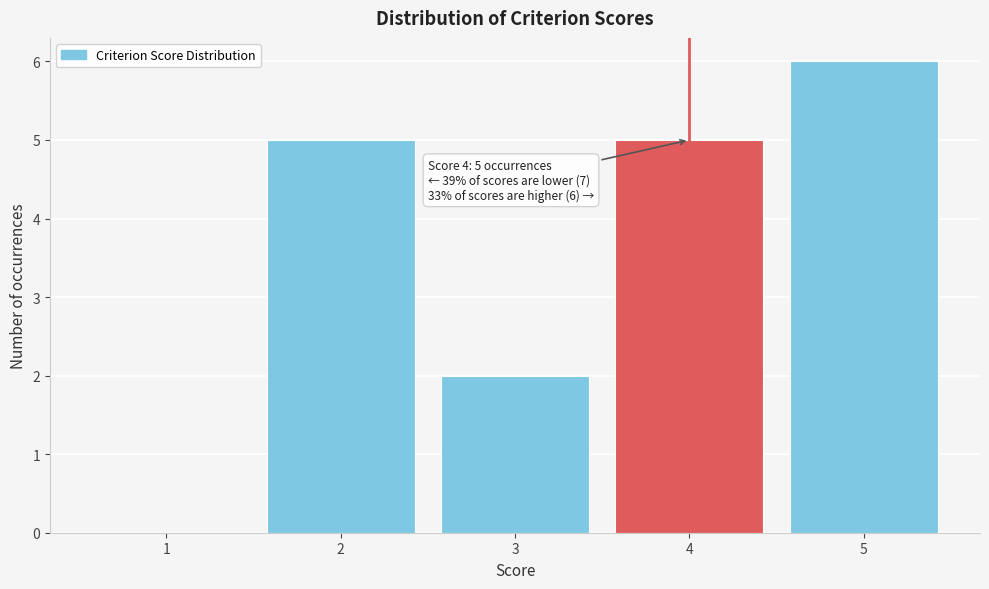

Over which range of the x-axis is the bar tallest?

4.5 to 5.5